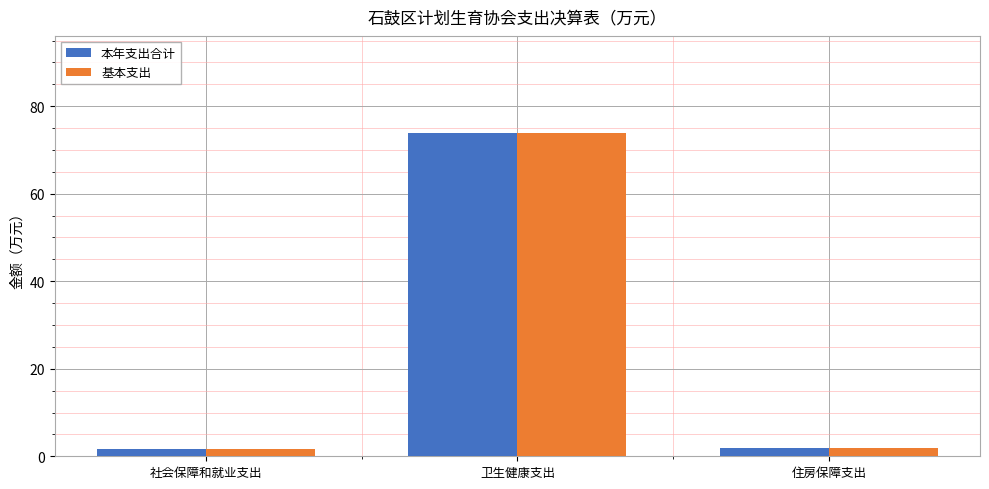

True or false: 基本支出 has a value of 73.9 at 卫生健康支出.

True